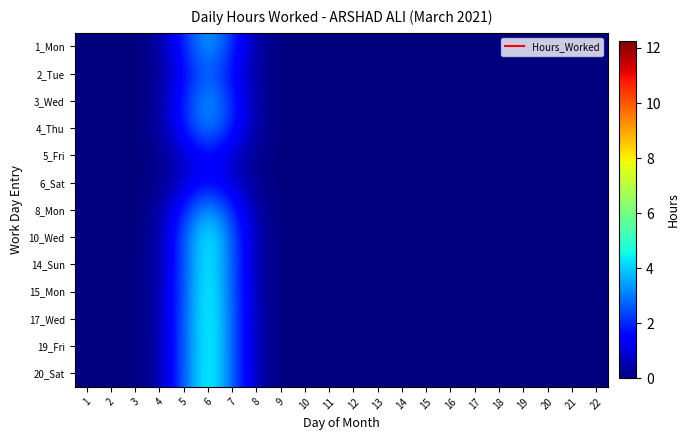

Reading left to right, transcribe all the data shown in this chart.

1_Mon: 1=0.0	2=0.0	3=0.0	4=0.3	5=2.0	6=3.7	7=2.0	8=0.3	9=0.0	10=0.0	11=0.0	12=0.0	13=0.0	14=0.0	15=0.0	16=0.0	17=0.0	18=0.0	19=0.0	20=0.0	21=0.0	22=0.0
2_Tue: 1=0.0	2=0.0	3=0.0	4=0.2	5=1.5	6=2.8	7=1.5	8=0.2	9=0.0	10=0.0	11=0.0	12=0.0	13=0.0	14=0.0	15=0.0	16=0.0	17=0.0	18=0.0	19=0.0	20=0.0	21=0.0	22=0.0
3_Wed: 1=0.0	2=0.0	3=0.0	4=0.3	5=2.0	6=3.6	7=2.0	8=0.3	9=0.0	10=0.0	11=0.0	12=0.0	13=0.0	14=0.0	15=0.0	16=0.0	17=0.0	18=0.0	19=0.0	20=0.0	21=0.0	22=0.0
4_Thu: 1=0.0	2=0.0	3=0.0	4=0.3	5=1.8	6=3.4	7=1.8	8=0.3	9=0.0	10=0.0	11=0.0	12=0.0	13=0.0	14=0.0	15=0.0	16=0.0	17=0.0	18=0.0	19=0.0	20=0.0	21=0.0	22=0.0
5_Fri: 1=0.0	2=0.0	3=0.0	4=0.1	5=0.9	6=1.6	7=0.9	8=0.1	9=0.0	10=0.0	11=0.0	12=0.0	13=0.0	14=0.0	15=0.0	16=0.0	17=0.0	18=0.0	19=0.0	20=0.0	21=0.0	22=0.0
6_Sat: 1=0.0	2=0.0	3=0.0	4=0.1	5=0.9	6=1.6	7=0.9	8=0.1	9=0.0	10=0.0	11=0.0	12=0.0	13=0.0	14=0.0	15=0.0	16=0.0	17=0.0	18=0.0	19=0.0	20=0.0	21=0.0	22=0.0
8_Mon: 1=0.0	2=0.0	3=0.0	4=0.3	5=2.0	6=3.7	7=2.0	8=0.3	9=0.0	10=0.0	11=0.0	12=0.0	13=0.0	14=0.0	15=0.0	16=0.0	17=0.0	18=0.0	19=0.0	20=0.0	21=0.0	22=0.0
10_Wed: 1=0.0	2=0.0	3=0.0	4=0.4	5=2.6	6=4.8	7=2.6	8=0.4	9=0.0	10=0.0	11=0.0	12=0.0	13=0.0	14=0.0	15=0.0	16=0.0	17=0.0	18=0.0	19=0.0	20=0.0	21=0.0	22=0.0
14_Sun: 1=0.0	2=0.0	3=0.0	4=0.4	5=2.6	6=4.8	7=2.6	8=0.4	9=0.0	10=0.0	11=0.0	12=0.0	13=0.0	14=0.0	15=0.0	16=0.0	17=0.0	18=0.0	19=0.0	20=0.0	21=0.0	22=0.0
15_Mon: 1=0.0	2=0.0	3=0.0	4=0.4	5=2.6	6=4.9	7=2.6	8=0.4	9=0.0	10=0.0	11=0.0	12=0.0	13=0.0	14=0.0	15=0.0	16=0.0	17=0.0	18=0.0	19=0.0	20=0.0	21=0.0	22=0.0
17_Wed: 1=0.0	2=0.0	3=0.0	4=0.4	5=2.7	6=5.0	7=2.7	8=0.4	9=0.0	10=0.0	11=0.0	12=0.0	13=0.0	14=0.0	15=0.0	16=0.0	17=0.0	18=0.0	19=0.0	20=0.0	21=0.0	22=0.0
19_Fri: 1=0.0	2=0.0	3=0.0	4=0.4	5=2.7	6=5.0	7=2.7	8=0.4	9=0.0	10=0.0	11=0.0	12=0.0	13=0.0	14=0.0	15=0.0	16=0.0	17=0.0	18=0.0	19=0.0	20=0.0	21=0.0	22=0.0
20_Sat: 1=0.0	2=0.0	3=0.0	4=0.4	5=2.7	6=5.0	7=2.7	8=0.4	9=0.0	10=0.0	11=0.0	12=0.0	13=0.0	14=0.0	15=0.0	16=0.0	17=0.0	18=0.0	19=0.0	20=0.0	21=0.0	22=0.0